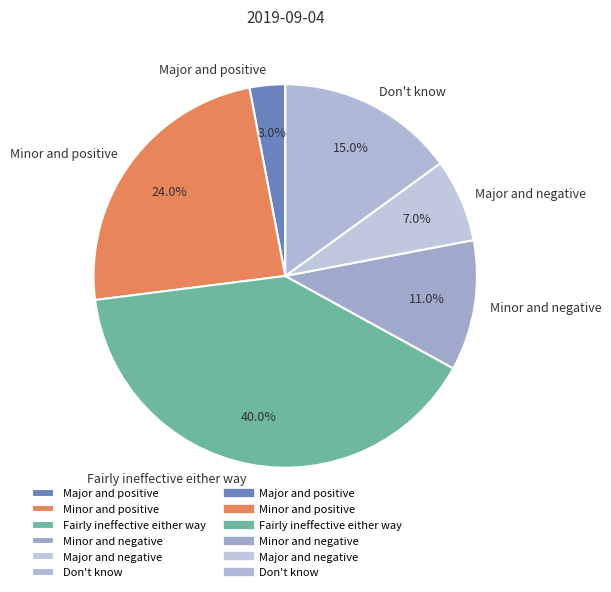

What is the total percentage of Major and negative and Don't know?

22.0%